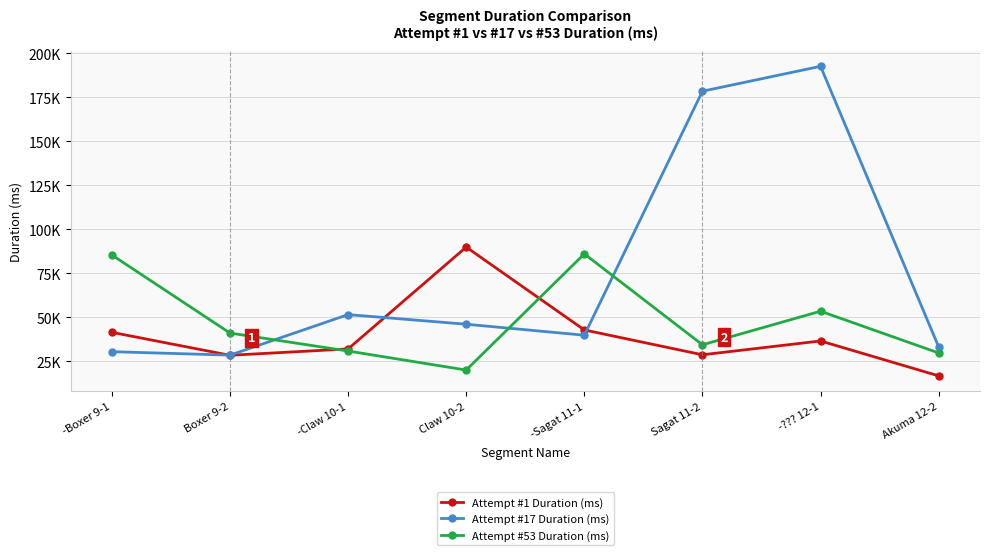

True or false: Attempt #17 Duration (ms) and Attempt #1 Duration (ms) cross at least once.

True